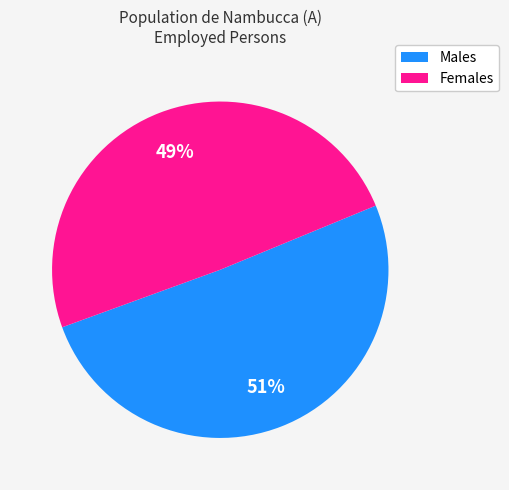

To the nearest percent, what is the combined percentage of Females and Males?

100%